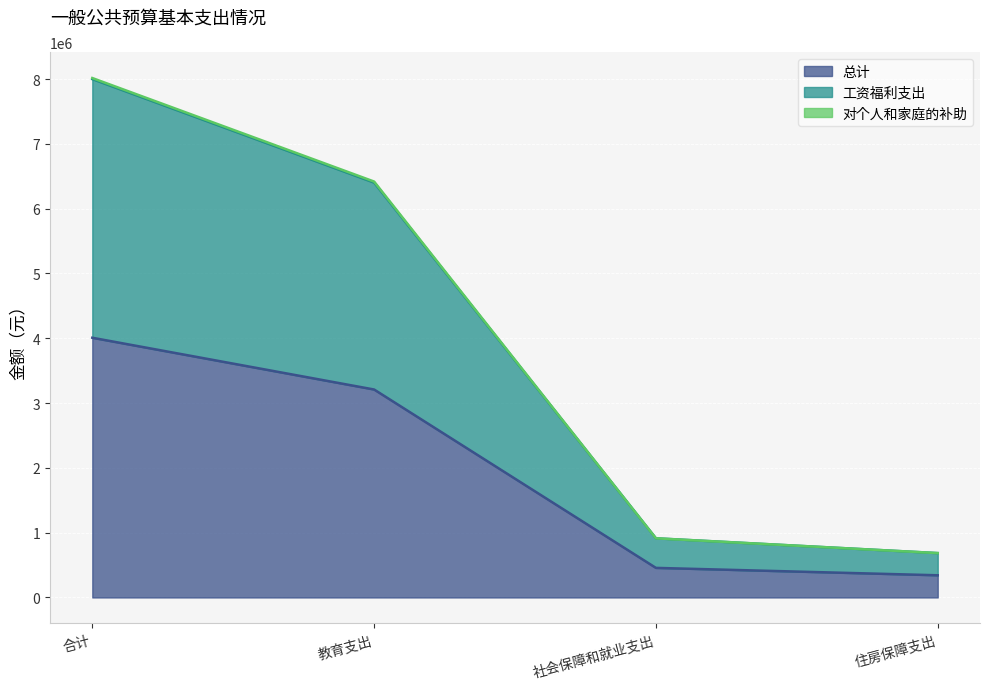

True or false: 对个人和家庭的补助 has more than 1 points higher than both neighbors.

False